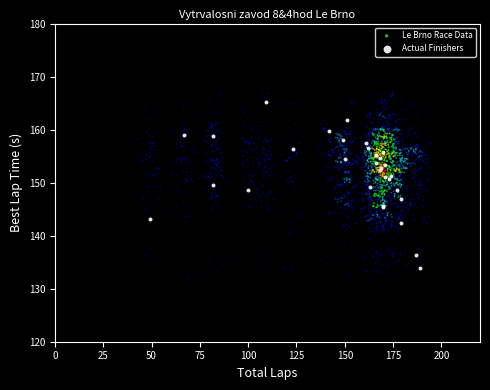

Which series has the widest spread of Y values?

Le Brno Race Data